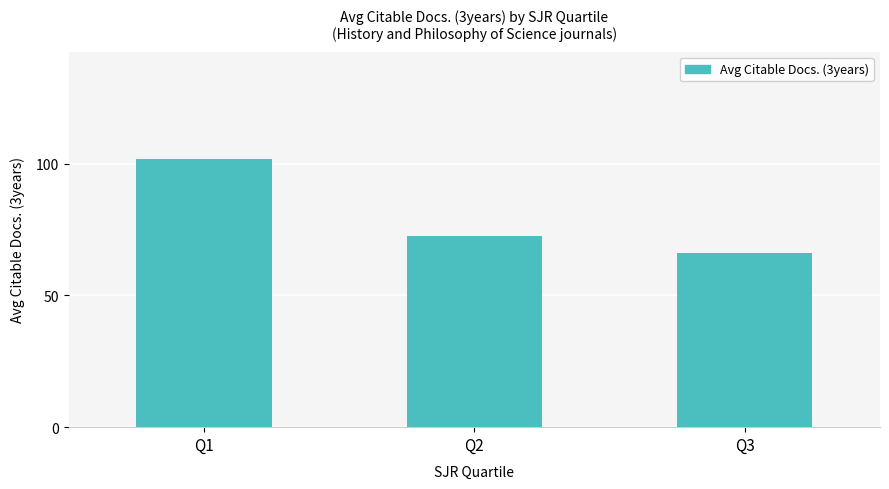

What is the change in value from Q1 to Q3?

-35.8